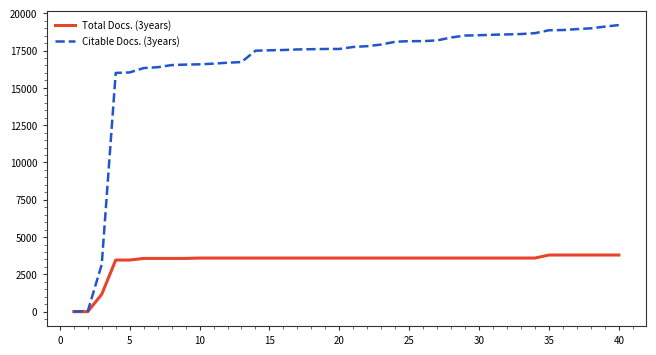

Which series has the largest range (max minus min)?

Citable Docs. (3years)